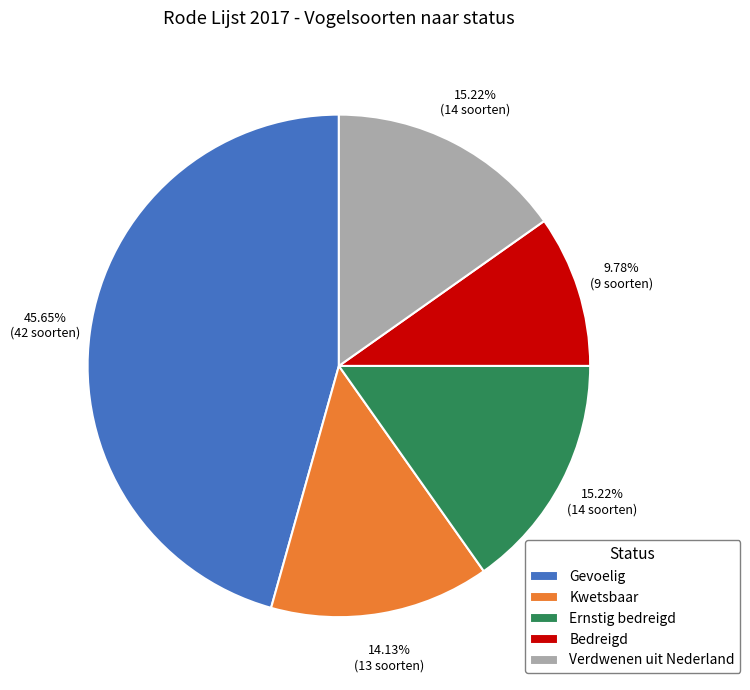

Is there any slice that represents more than half of the pie?

No